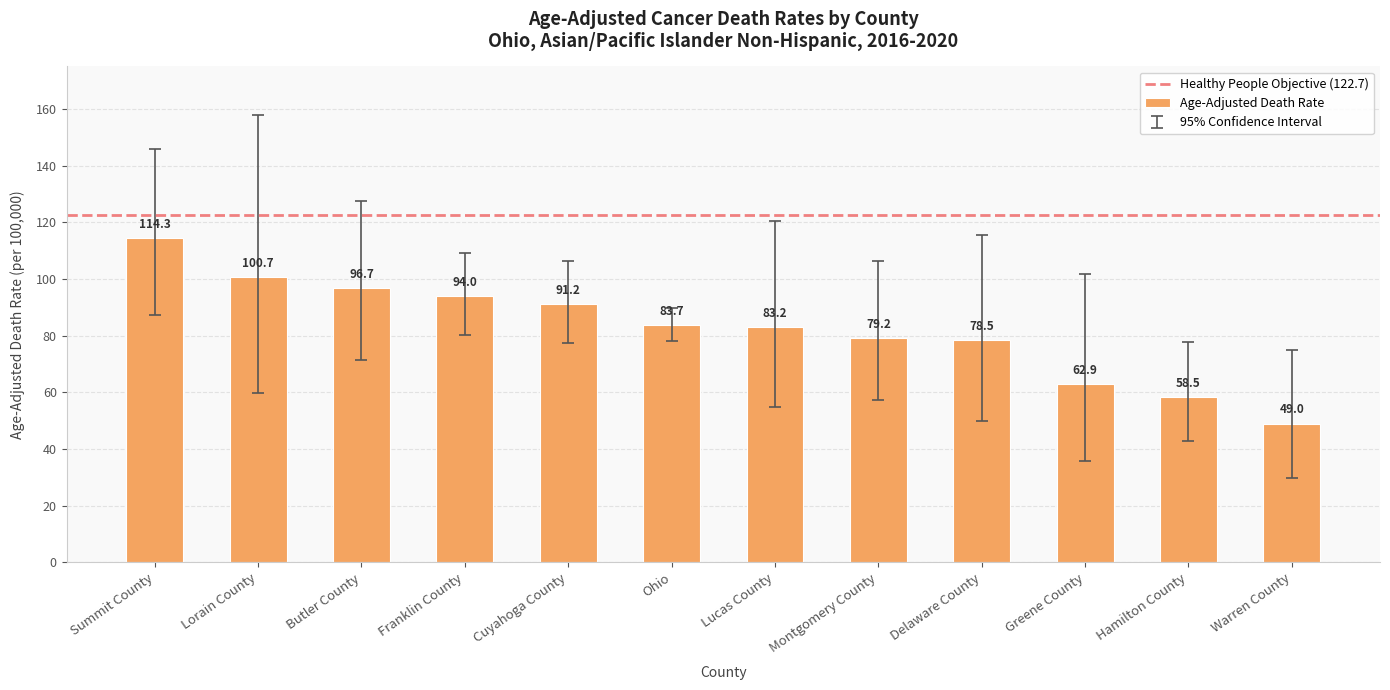

What is the greatest value displayed?

114.3